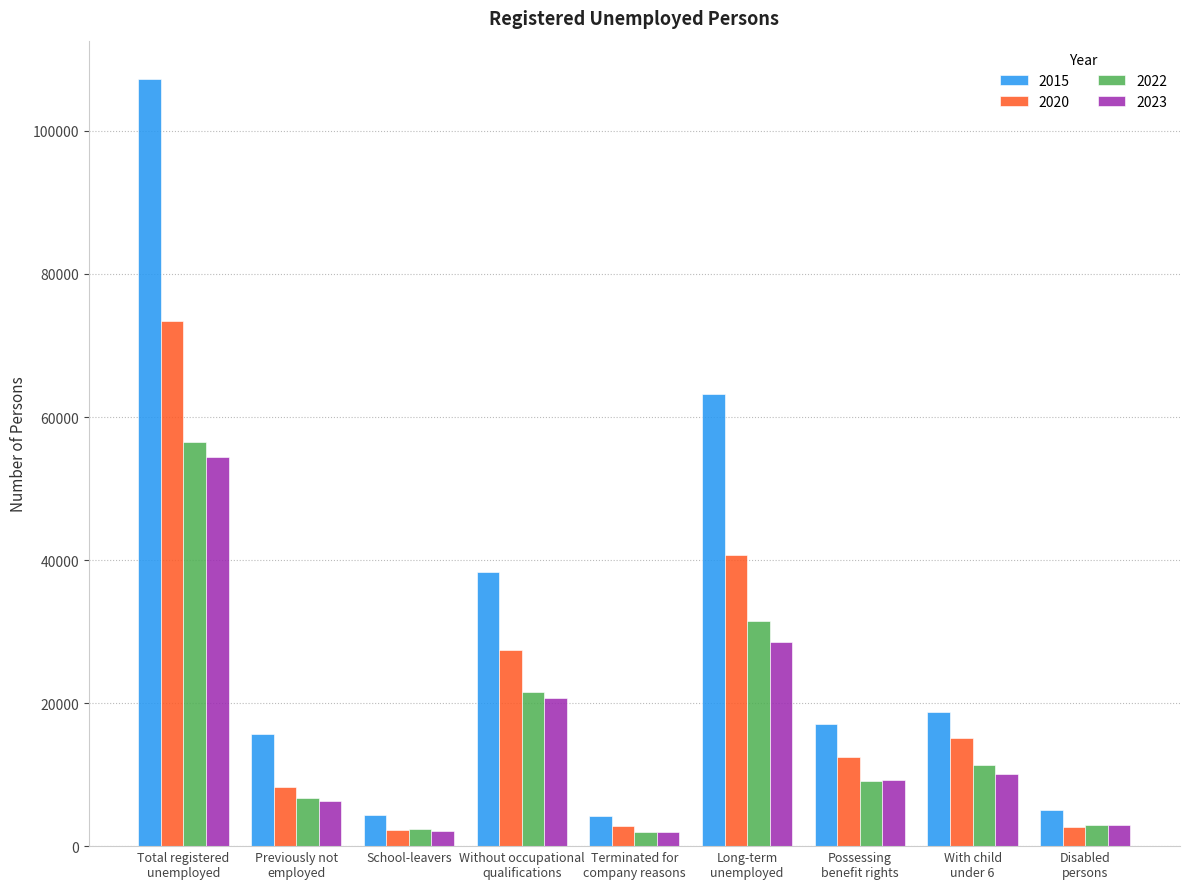

Which series has the largest range (max minus min)?

2015